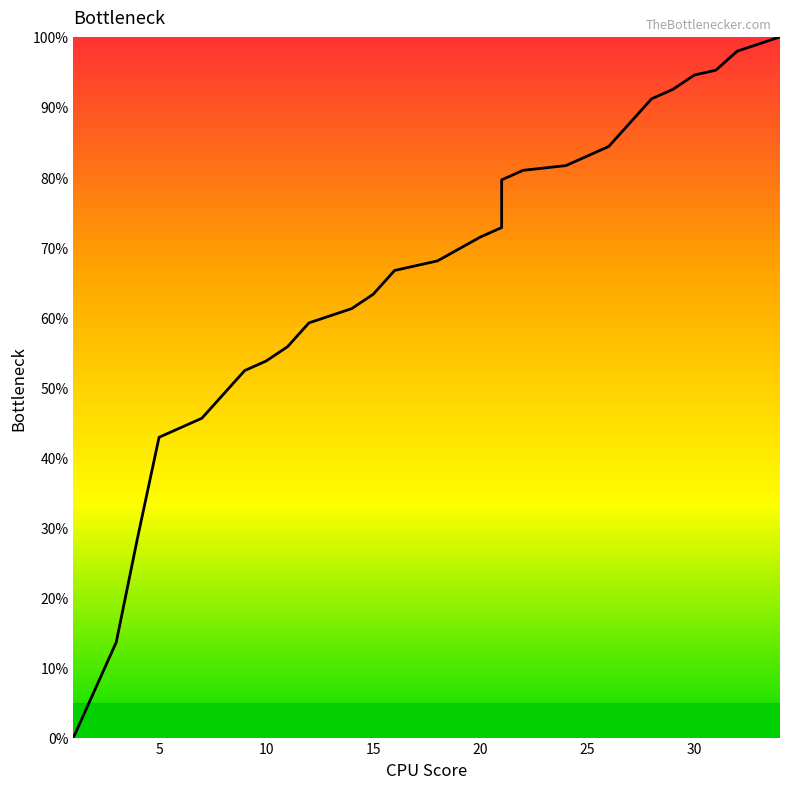

Which category has the highest value across all series?

34